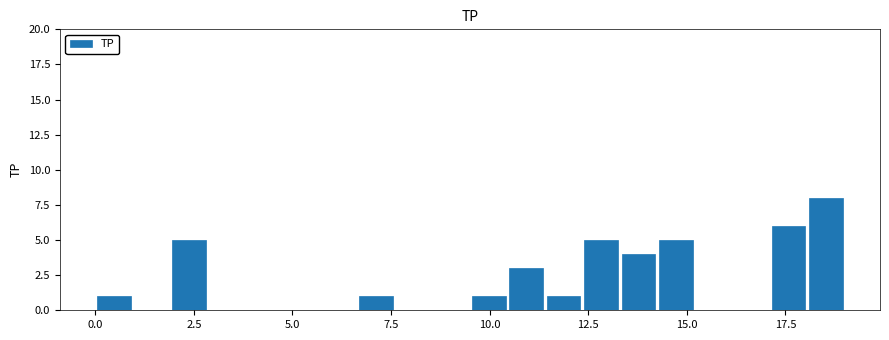

Around what value on the x-axis is the tallest bar? Give the approximate position of its centre, as read against the axis.

18.5